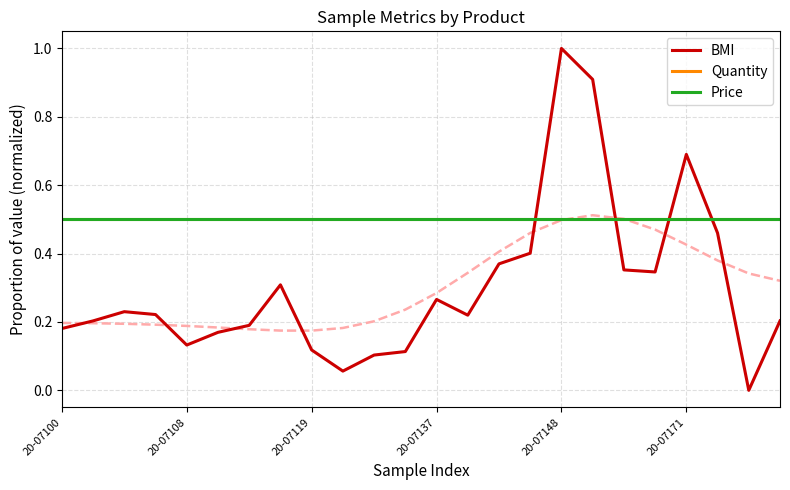

What is the total value across all series at 20-07100?

1.2